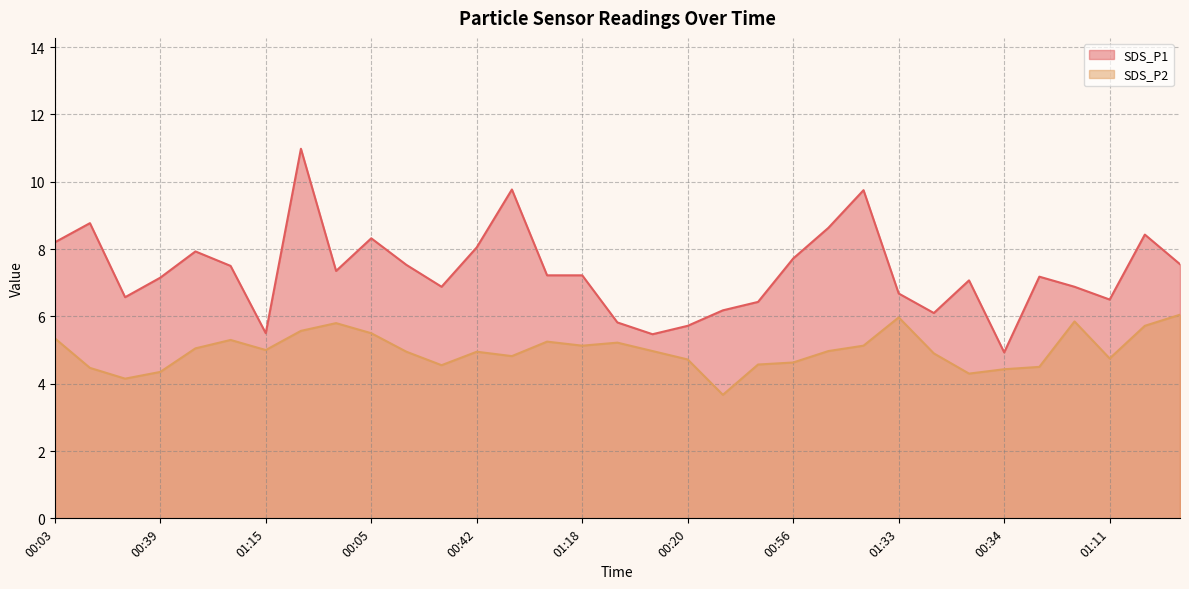

Which series has the largest total across all categories?

SDS_P1